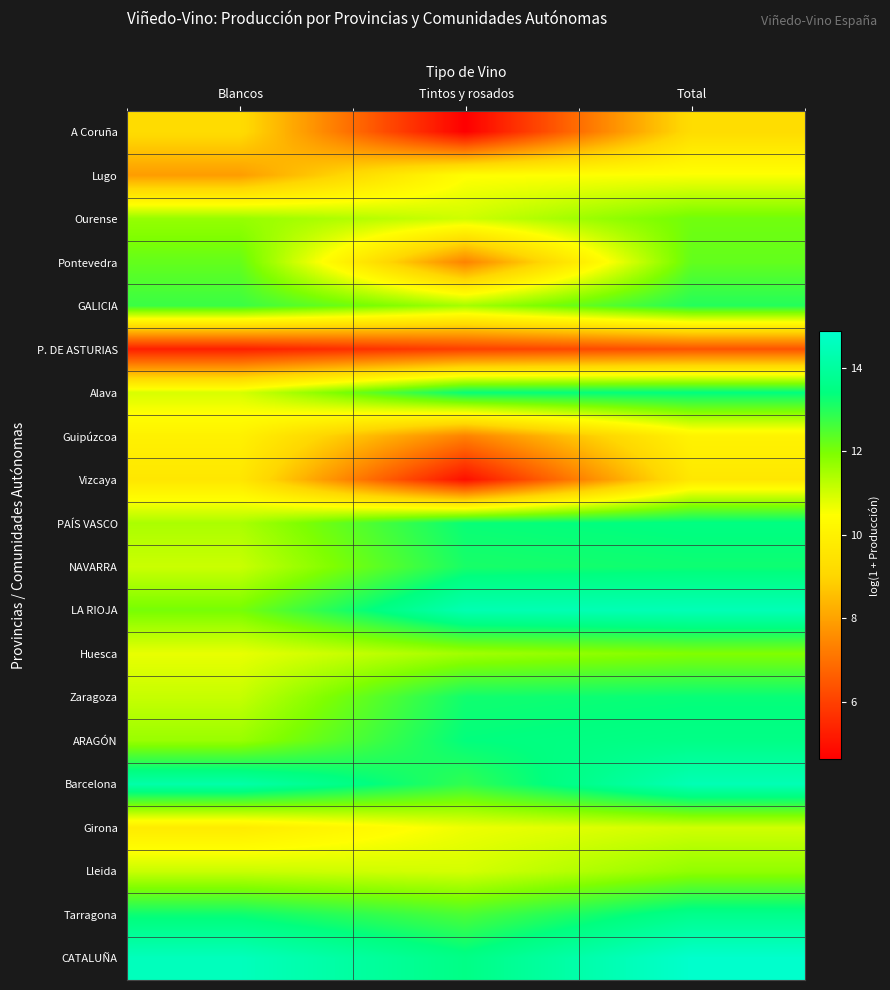

How many distinct data groups are displayed?

20